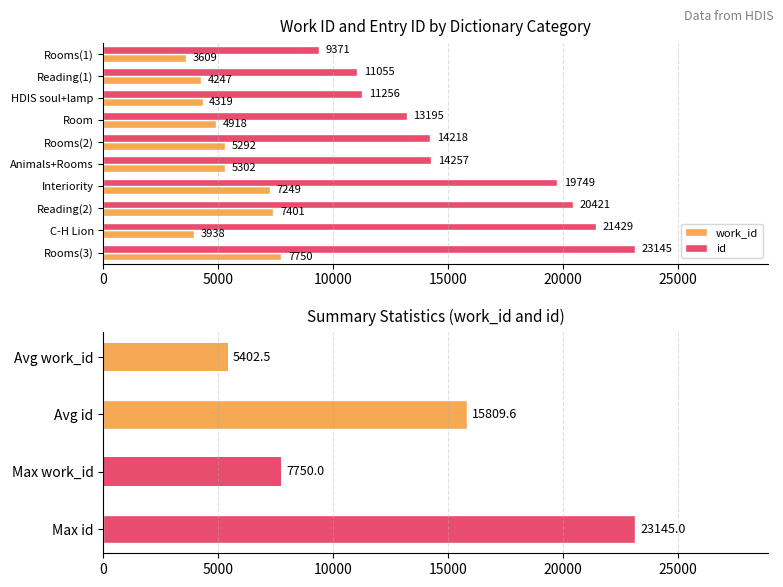

How many groups of bars are there?

10